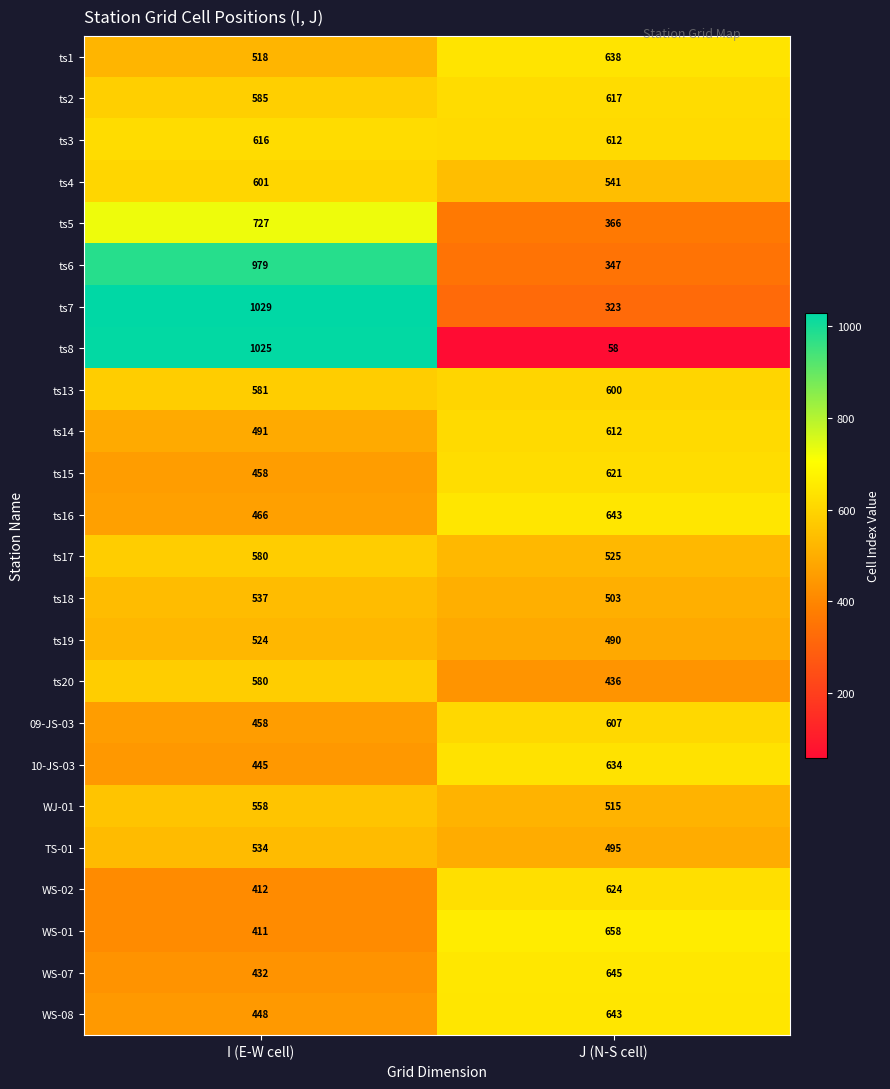

Which series has the largest total across all categories?

ts7